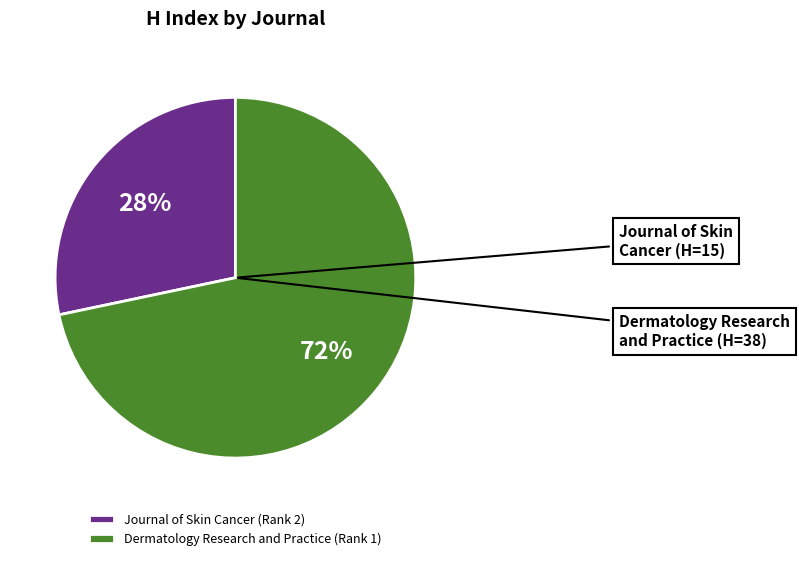

True or false: Journal of Skin Cancer (Rank 2) accounts for 22% of the total.

False